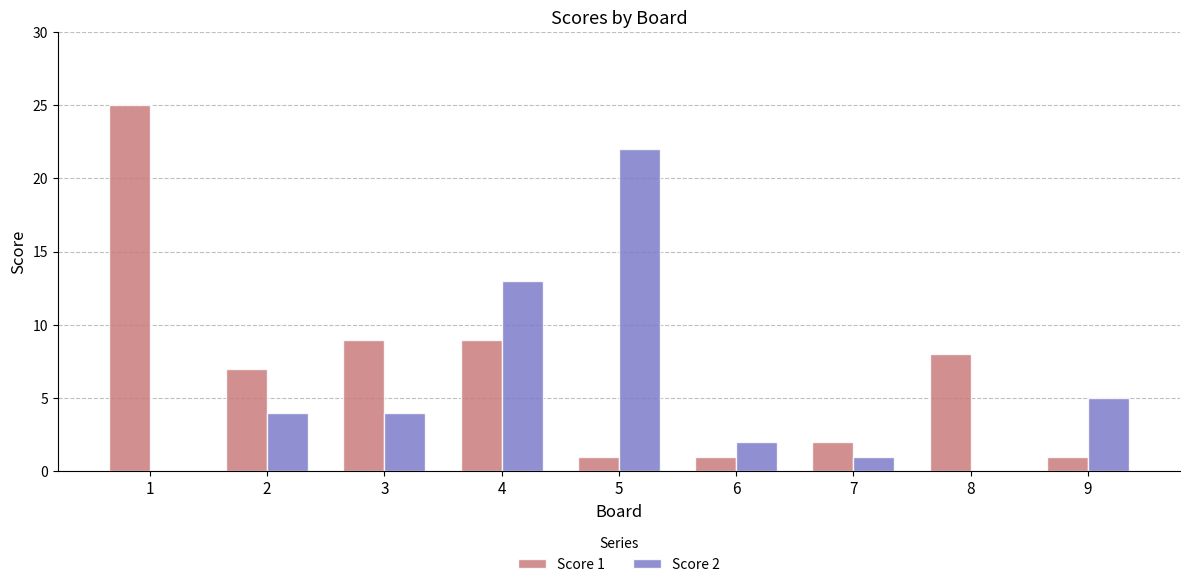

What is the sum of all Score 1 values?

63